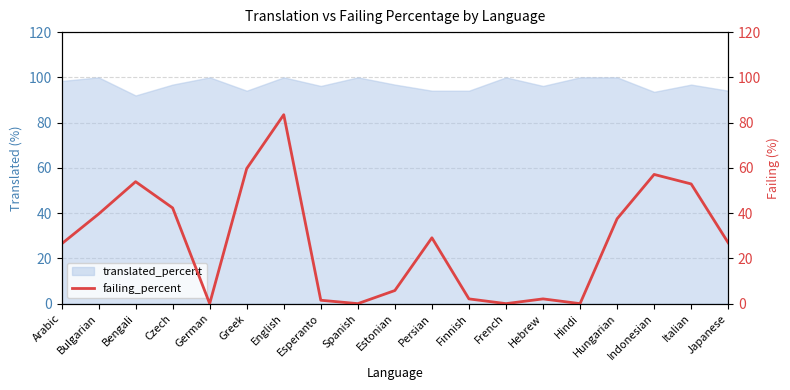

The translated_percent series shows 96.2 at Hebrew. True or false?

True